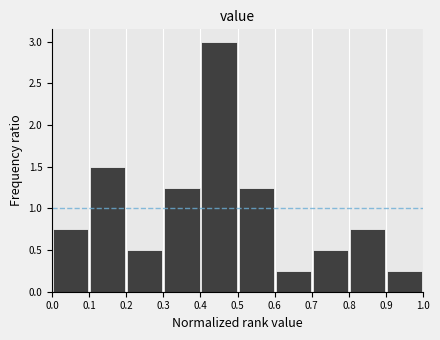

Reading left to right, transcribe this chart: for each bar, give the range it covers on the x-axis and its height. The values are not printed on the chart, so give them approximately, as read against the axis.

0.0 to 0.1: 0.75
0.1 to 0.2: 1.50
0.2 to 0.3: 0.50
0.3 to 0.4: 1.25
0.4 to 0.5: 3.00
0.5 to 0.6: 1.25
0.6 to 0.7: 0.25
0.7 to 0.8: 0.50
0.8 to 0.9: 0.75
0.9 to 1.0: 0.25